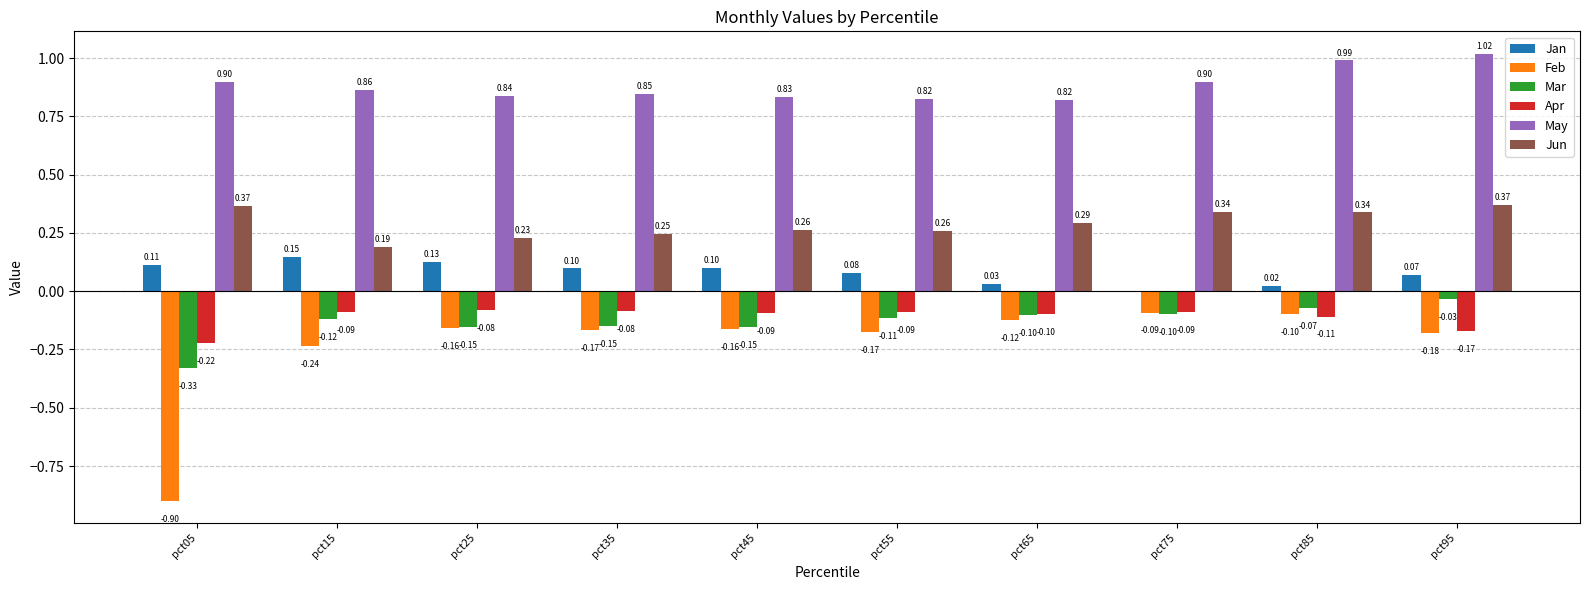

Which series changed the most between pct35 and pct55?

Mar